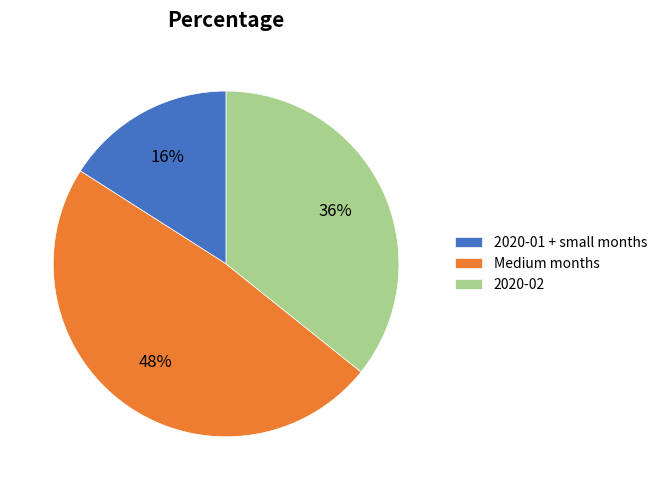

To the nearest percent, what is the difference between the largest and smallest slice percentages?

32%